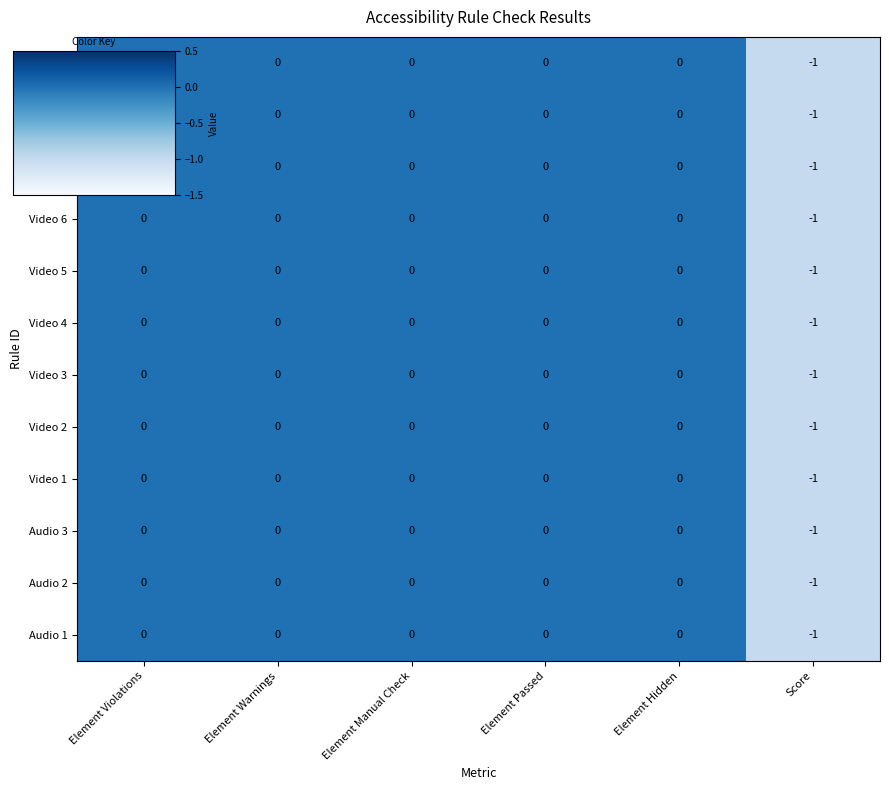

At which label does Video 5 reach its minimum?

Score